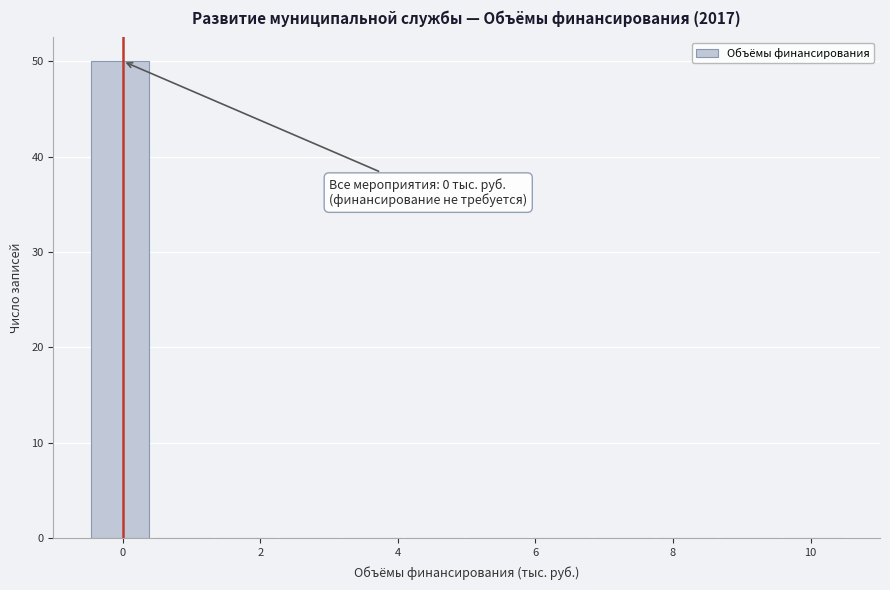

Which range on the x-axis has the tallest bar?

-0.4 to 0.4